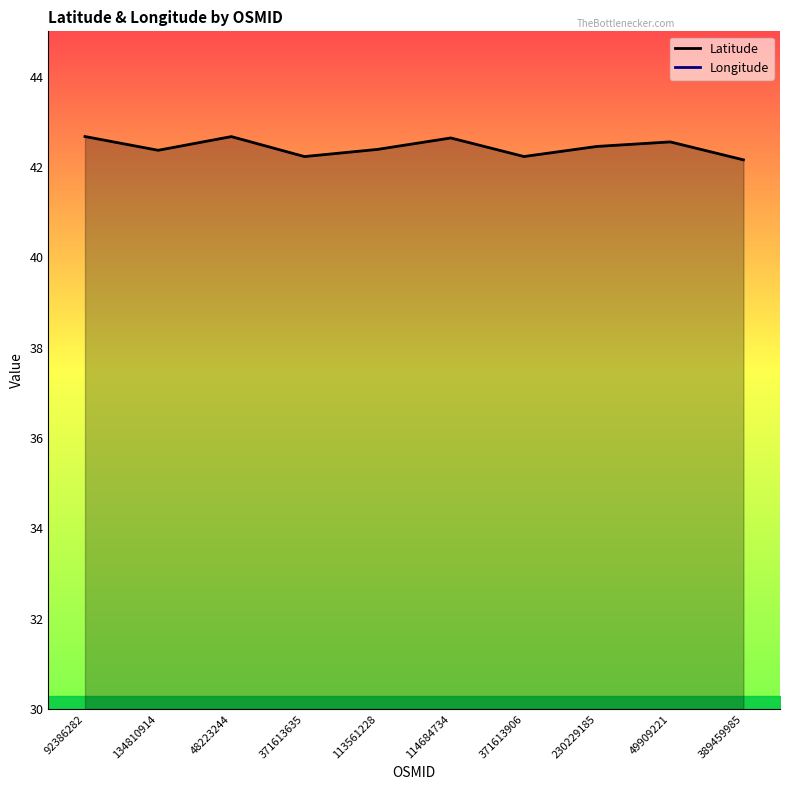

Where is the first local minimum for Longitude?

48223244